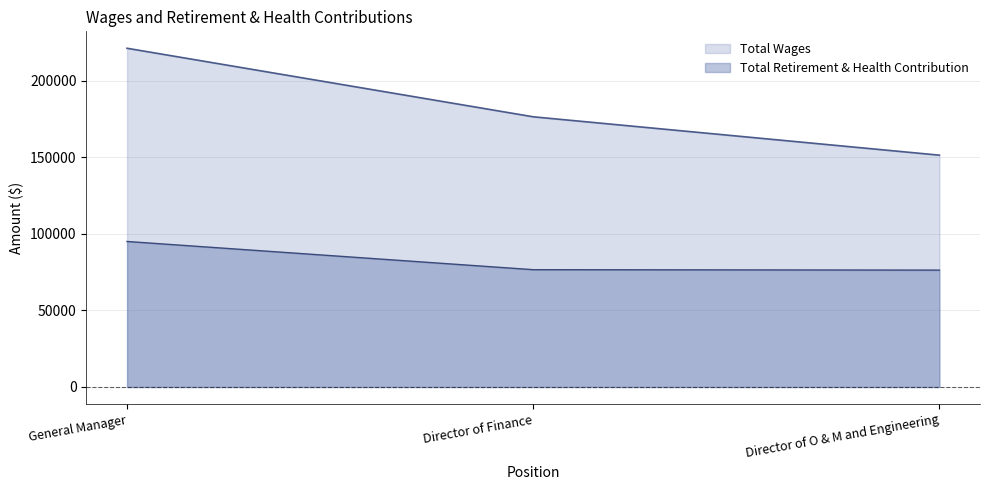

Reading left to right, transcribe all the data shown in this chart.

Total Wages: 221072	176346	151300
Total Retirement & Health Contribution: 94974	76563	76285